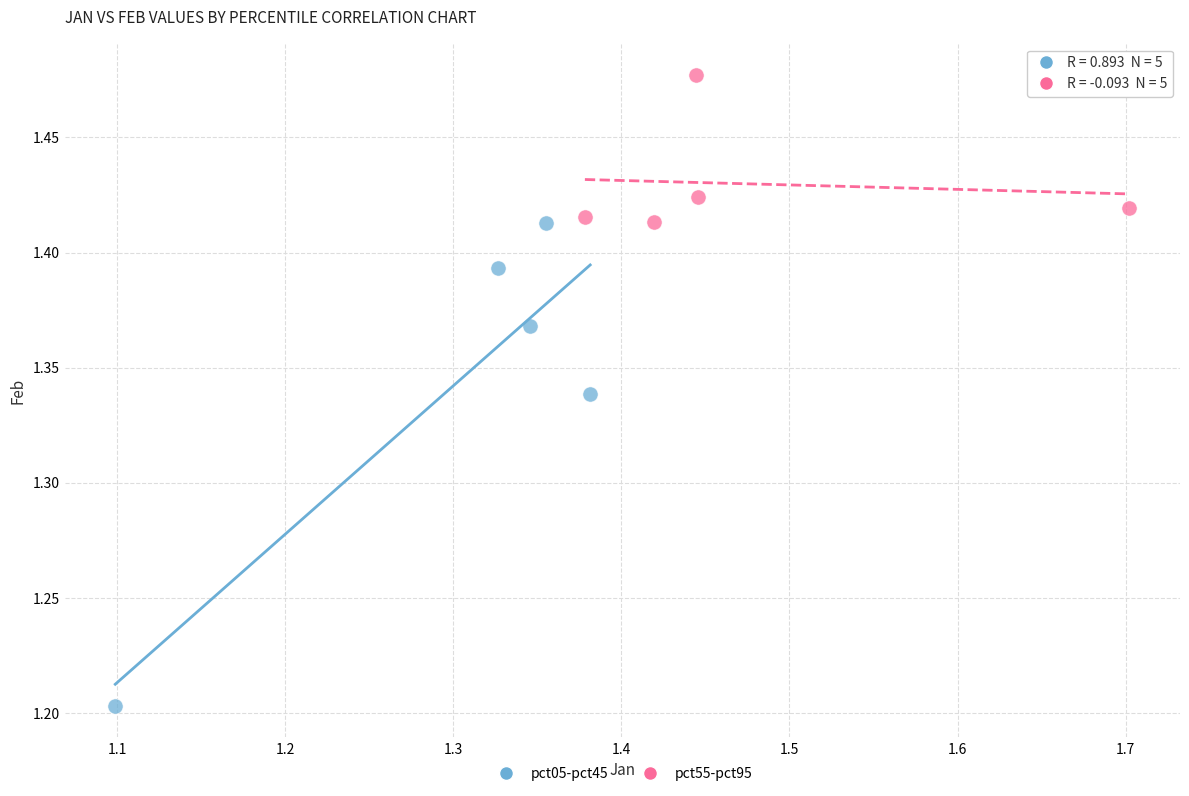

What are all the series names shown in the legend?

pct05-pct45, pct55-pct95